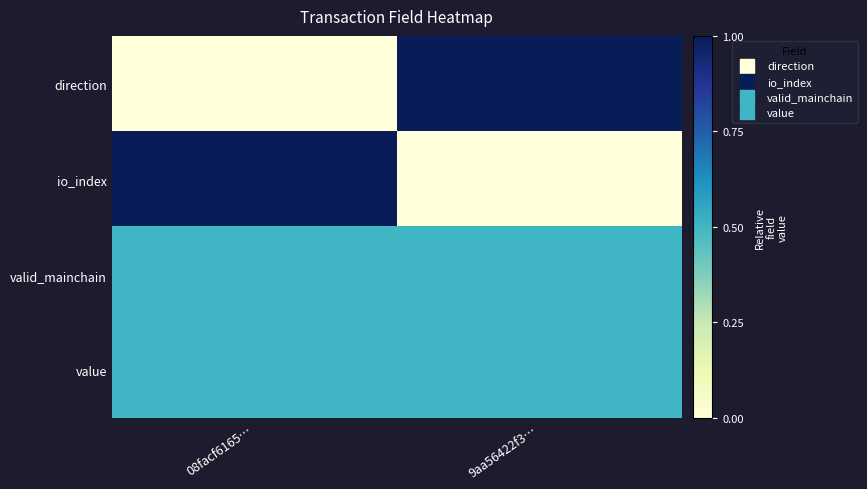

Reading left to right, transcribe all the data shown in this chart.

direction: 08facf6165…=0.0	9aa56422f3…=1.0
io_index: 08facf6165…=1.0	9aa56422f3…=0.0
valid_mainchain: 08facf6165…=0.5	9aa56422f3…=0.5
value: 08facf6165…=0.5	9aa56422f3…=0.5